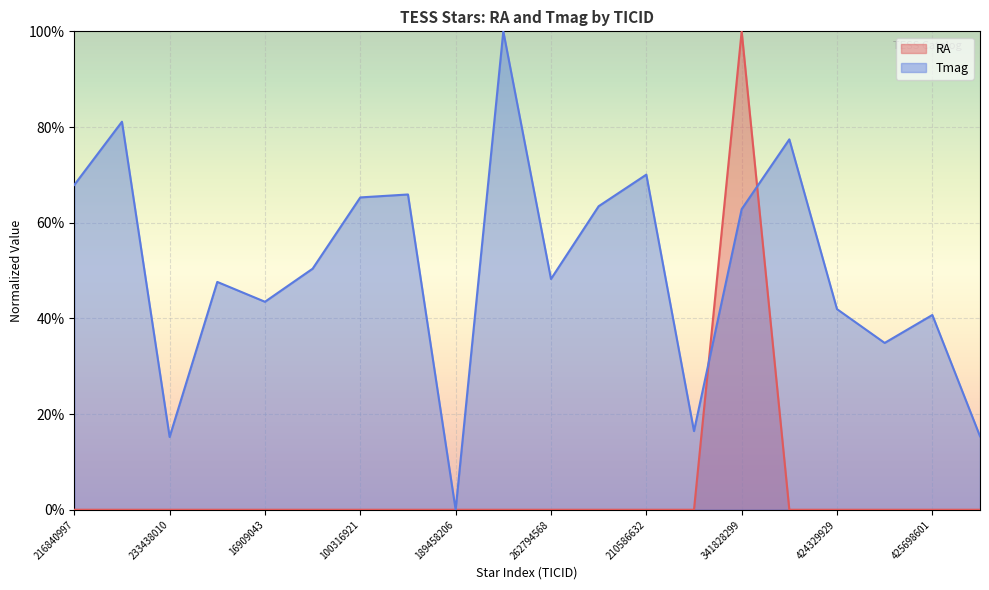

Reading left to right, list all the values displayed in this chart.

RA: 0.0	0.0	0.0	0.0	0.0	0.0	0.0	0.0	0.0	0.0	0.0	0.0	0.0	0.0	1.0	0.0	0.0	0.0	0.0	0.0
Tmag: 0.7	0.8	0.2	0.5	0.4	0.5	0.7	0.7	0.0	1.0	0.5	0.6	0.7	0.2	0.6	0.8	0.4	0.3	0.4	0.2